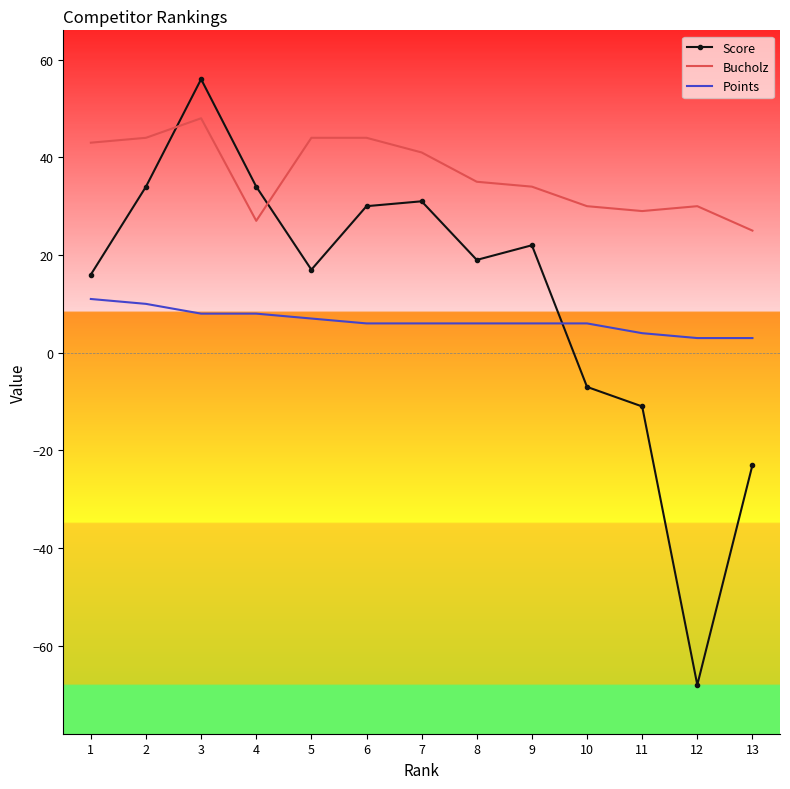

At 13, list the series in order from smallest to largest.

Score, Points, Bucholz